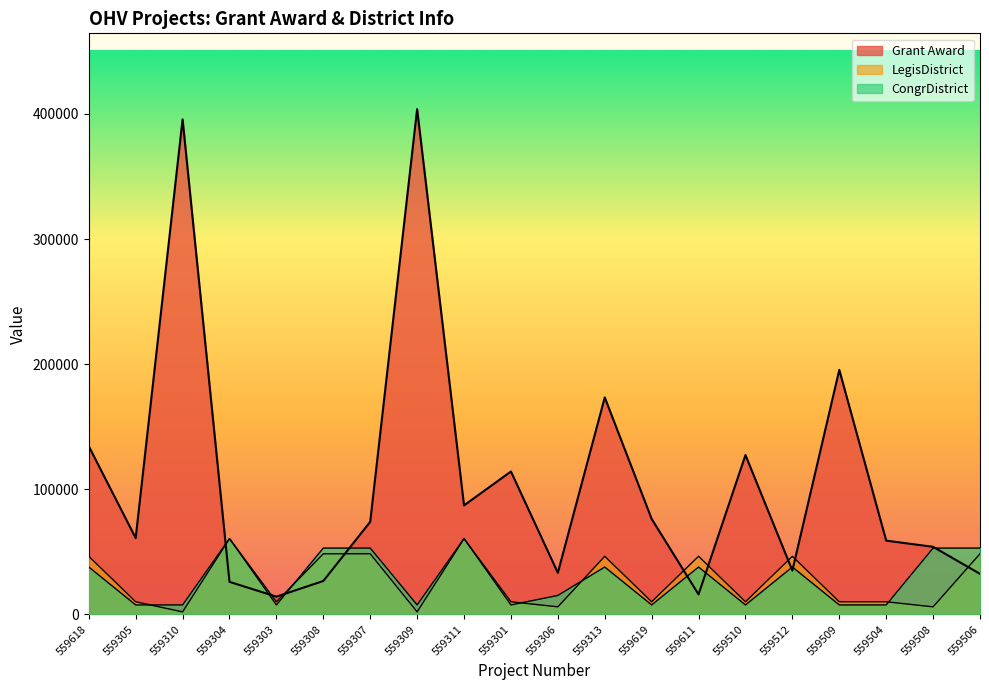

How many values in the Grant Award series are below 74000?

10